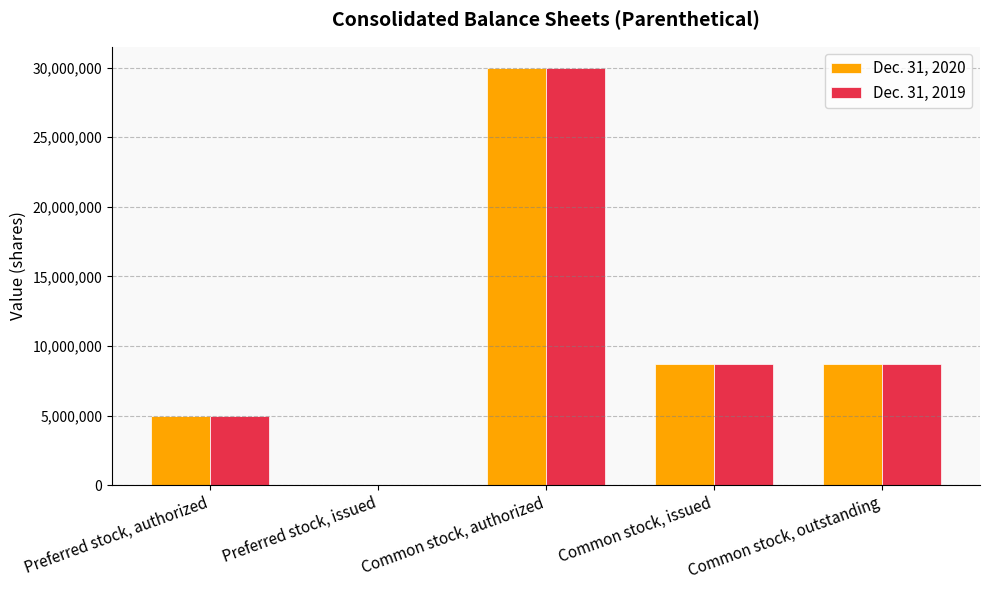

How many groups of bars are there?

5